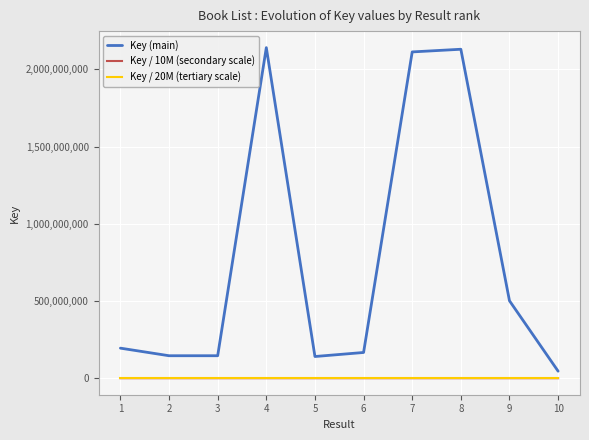

How many values in the Key / 10M (secondary scale) series are below 200?

5